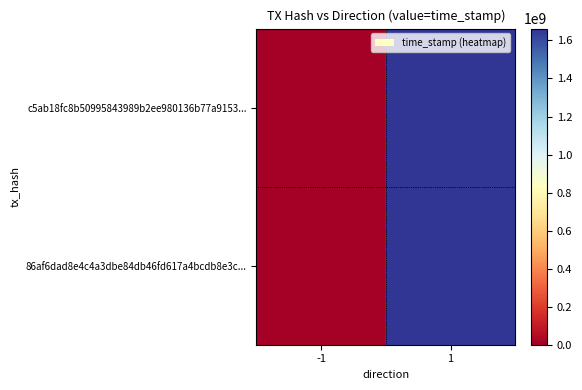

Which series has the largest total across all categories?

c5ab18fc8b50995843989b2ee980136b77a9153...